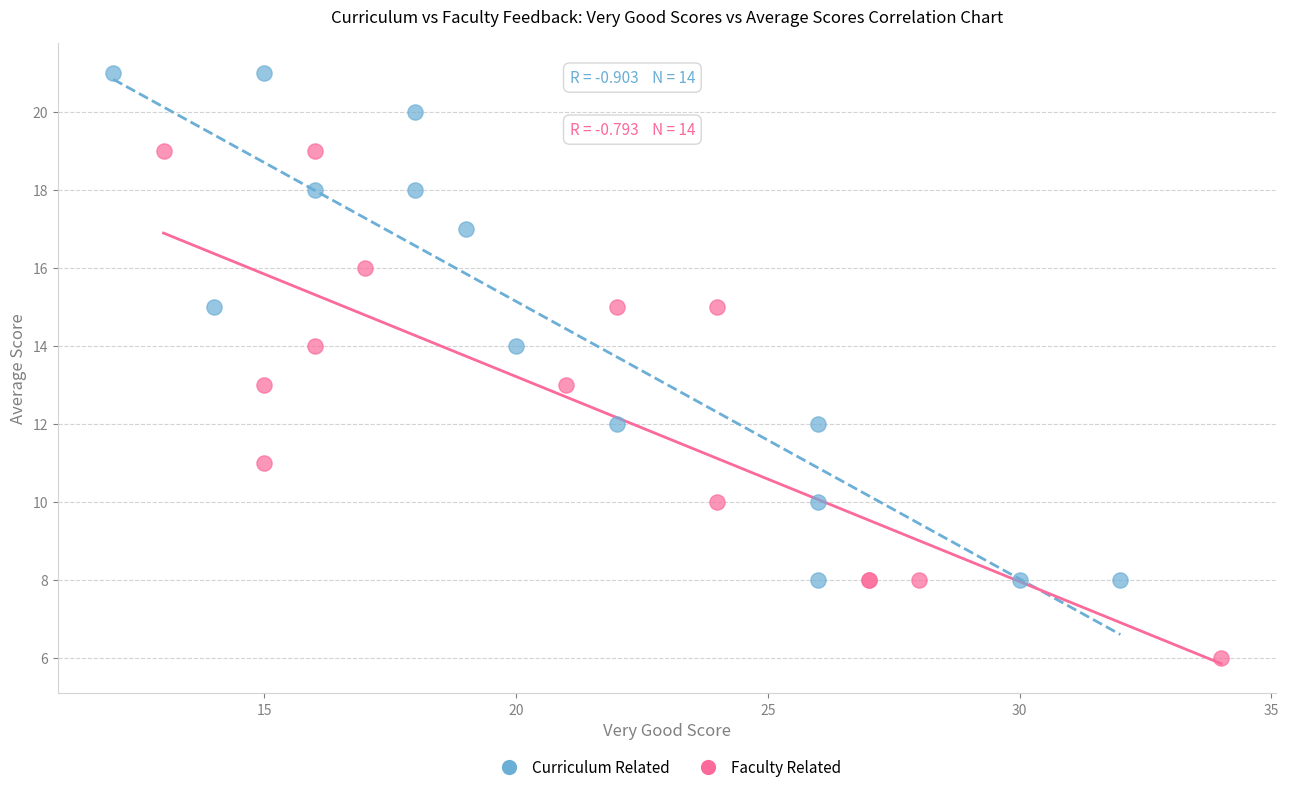

Which series contains the lowest Y value?

Faculty Related